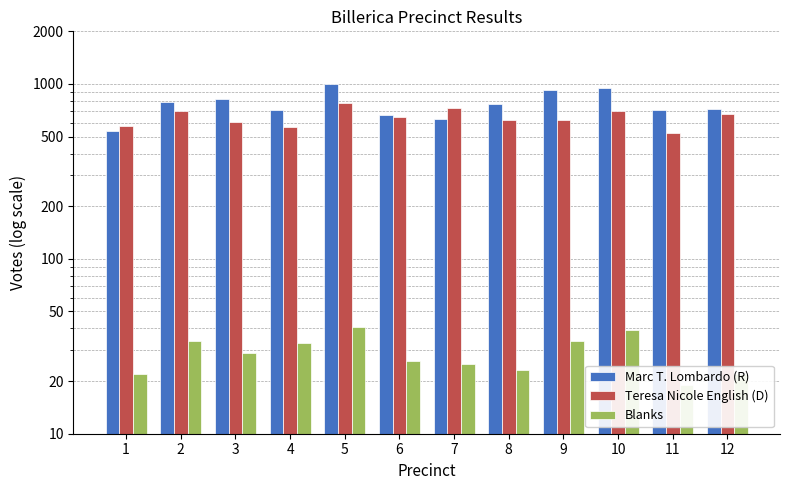

At 11, list the series in order from largest to smallest.

Marc T. Lombardo (R), Teresa Nicole English (D), Blanks